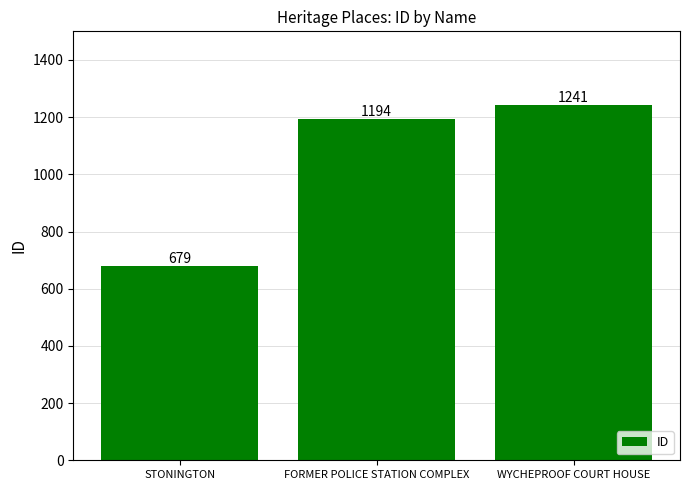

How many bars are there in total?

3